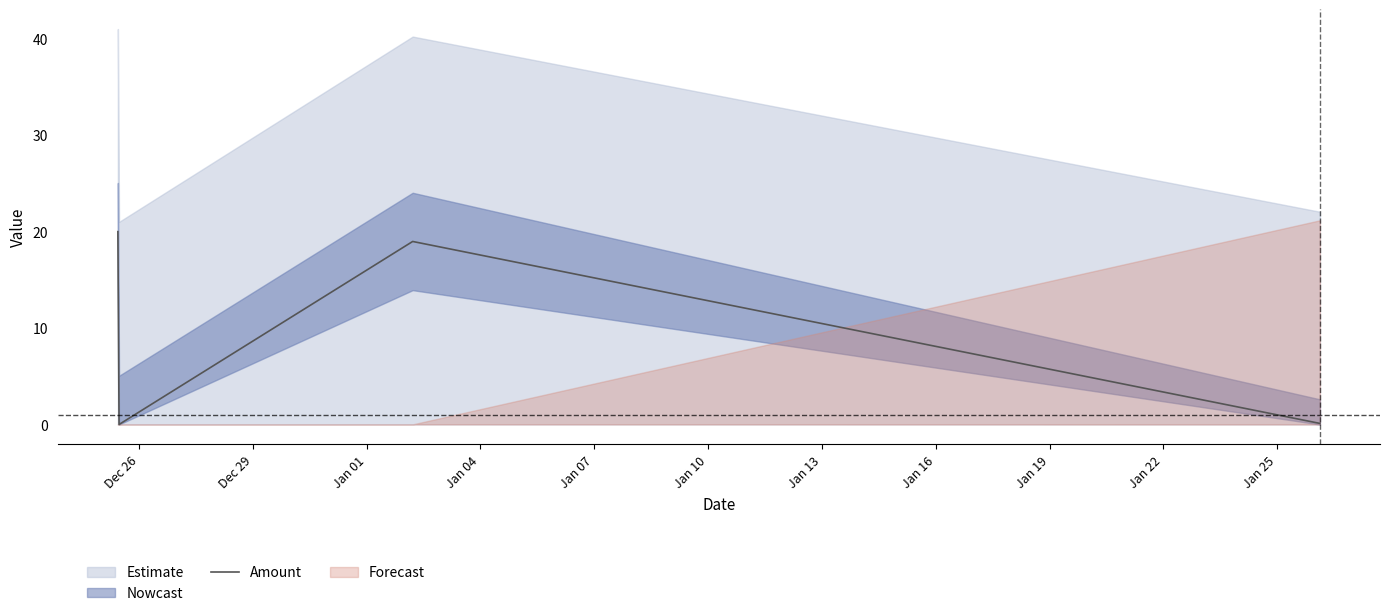

How many interior local valleys (lower than both neighbors) does the data have?

1